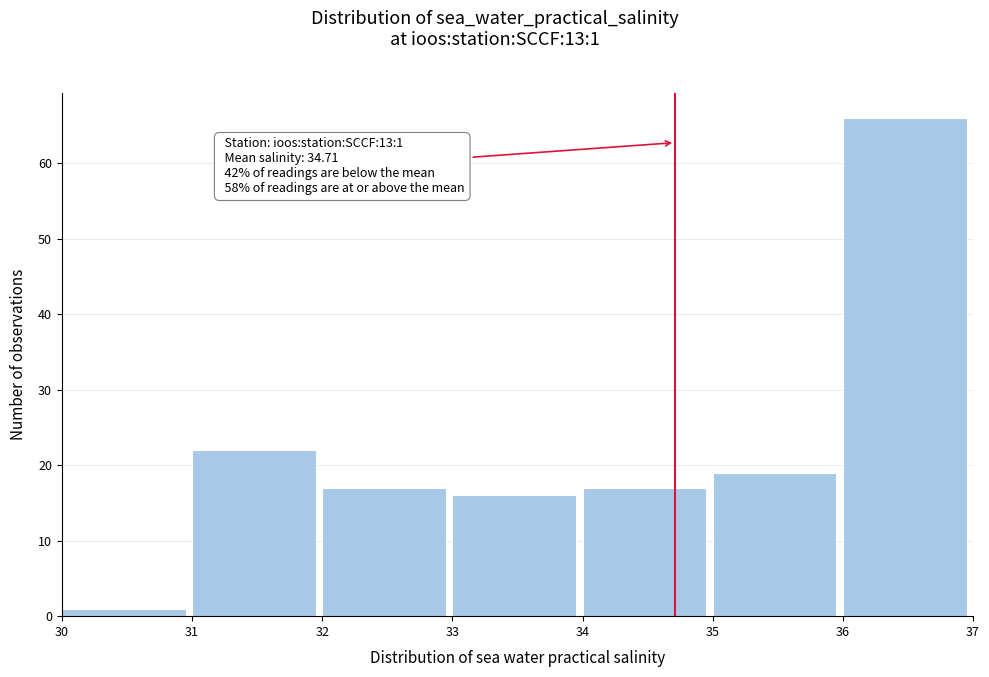

Which range on the x-axis has the tallest bar?

36 to 37